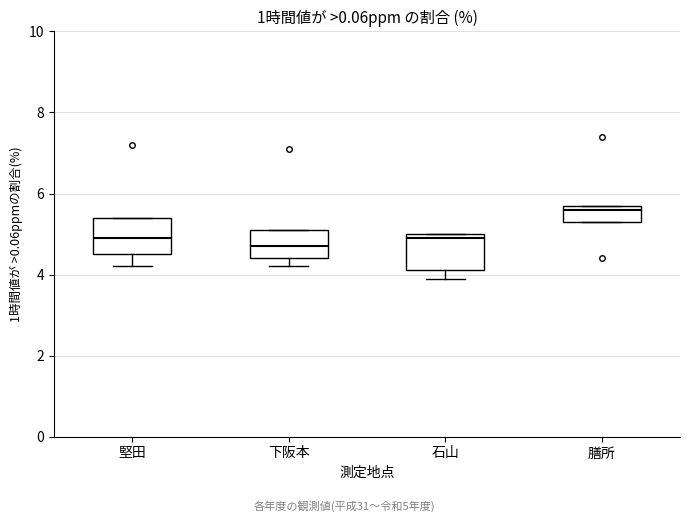

Reading left to right, transcribe this box plot: for each box, give where its median line is, the range the box spans, and where its two whiskers end, as read against the y-axis. The values are not printed on the chart, so give them approximately, as read against the axis.

堅田: median 5.0, box 4.6 to 5.4, whiskers 4.2 to 5.4
下阪本: median 4.8, box 4.4 to 5.2, whiskers 4.2 to 5.2
石山: median 5.0 (just below the box's upper edge), box 4.2 to 5.0, whiskers 4.0 to 5.0
膳所: median 5.6, box 5.4 to 5.8, whiskers 5.4 to 5.8